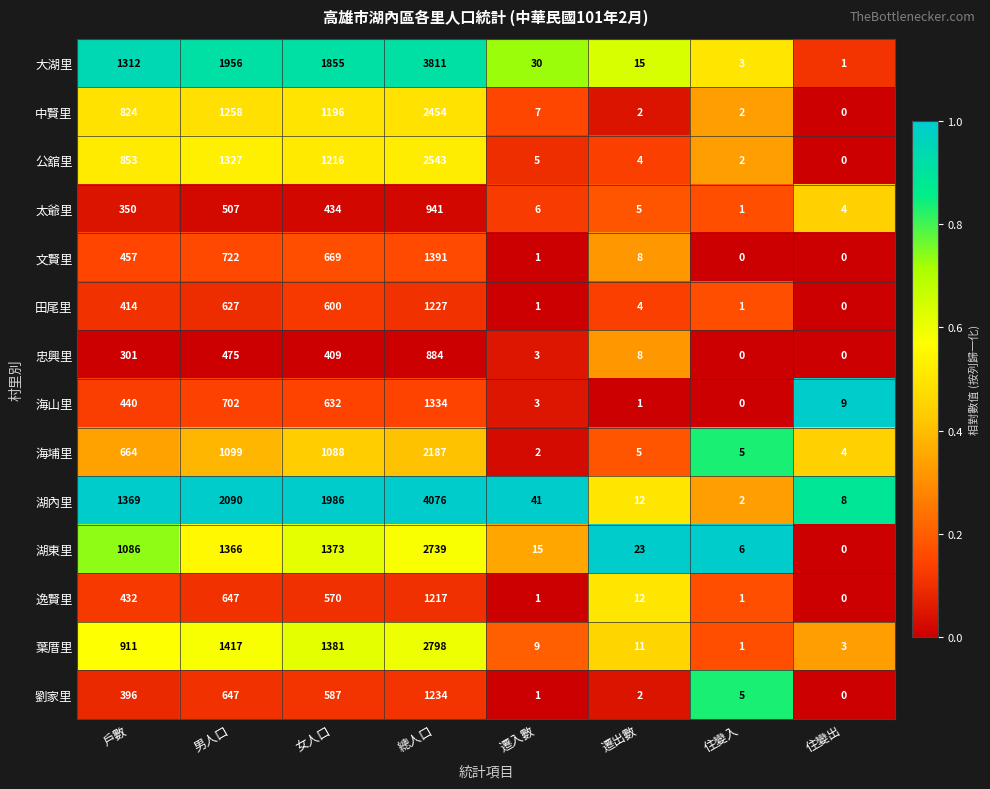

What is the spread (max minus min) of values at 女人口?

1577